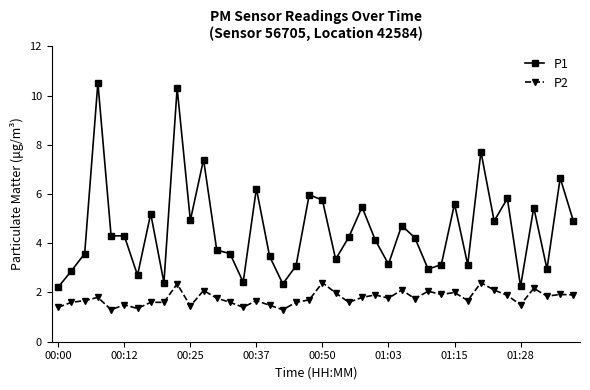

How many data points in P1 are less than 4?

18